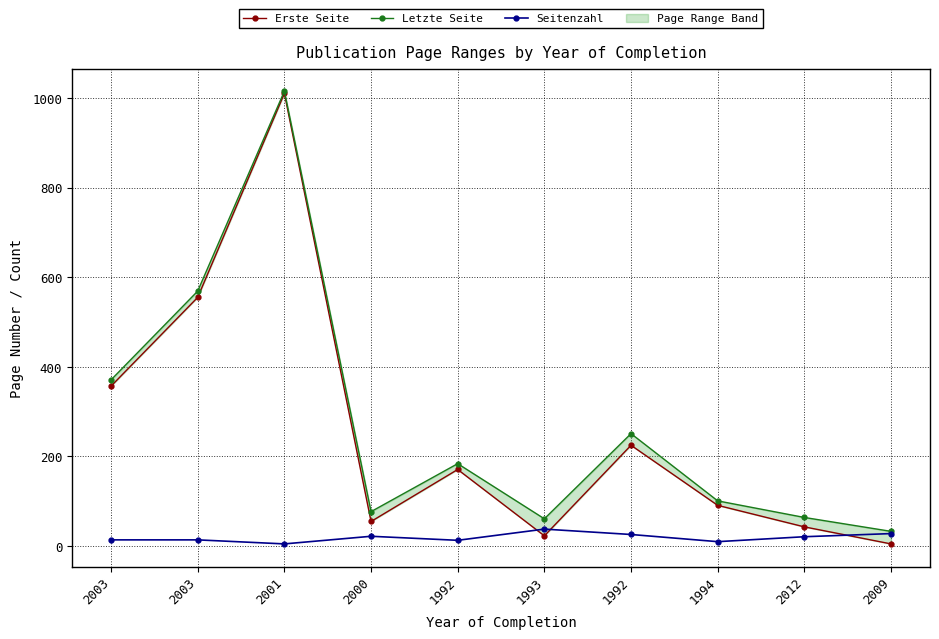

Reading left to right, extract all data points from this chart.

Erste Seite: 357	555	1010	55	171	23	225	91	43	5
Letzte Seite: 371	569	1015	77	184	61	251	101	64	33
Seitenzahl: 14	14	5	22	13	38	26	10	21	28